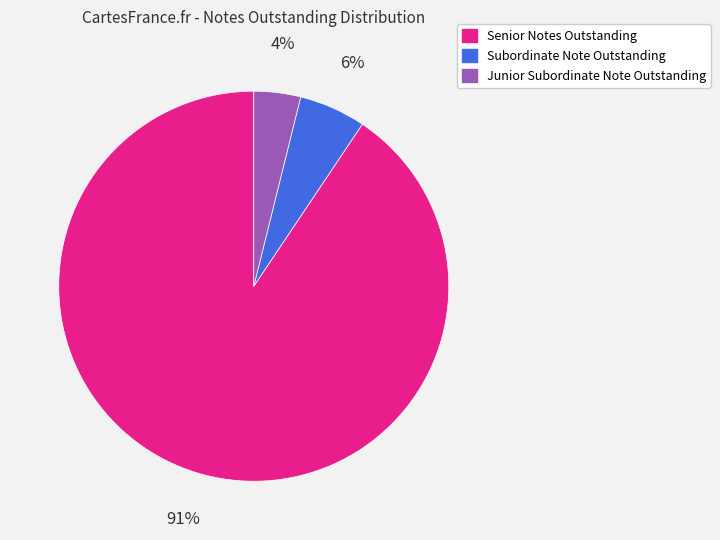

The Senior Notes Outstanding slice represents 82% of the pie. True or false?

False